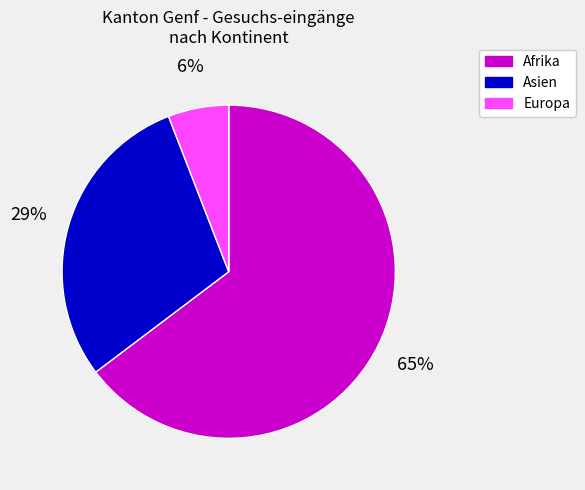

Is there any slice that represents more than half of the pie?

Yes